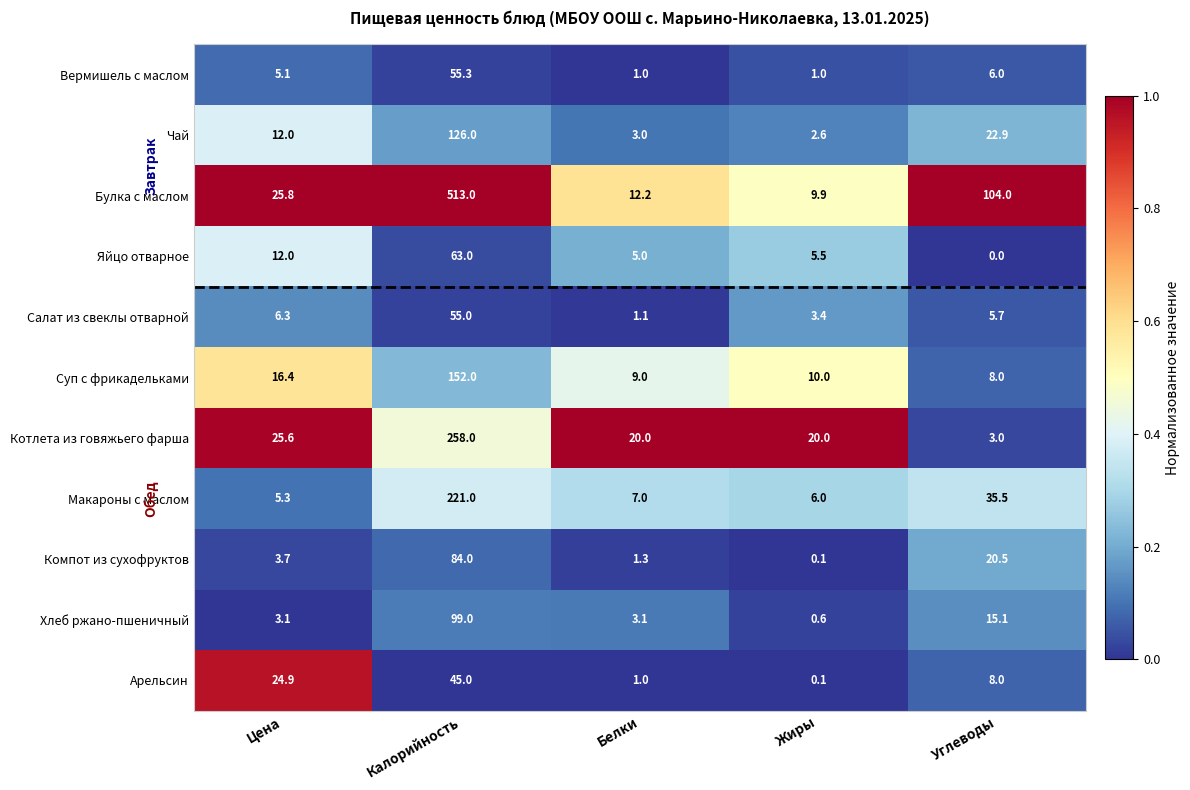

Which series has the largest total across all categories?

Булка с маслом